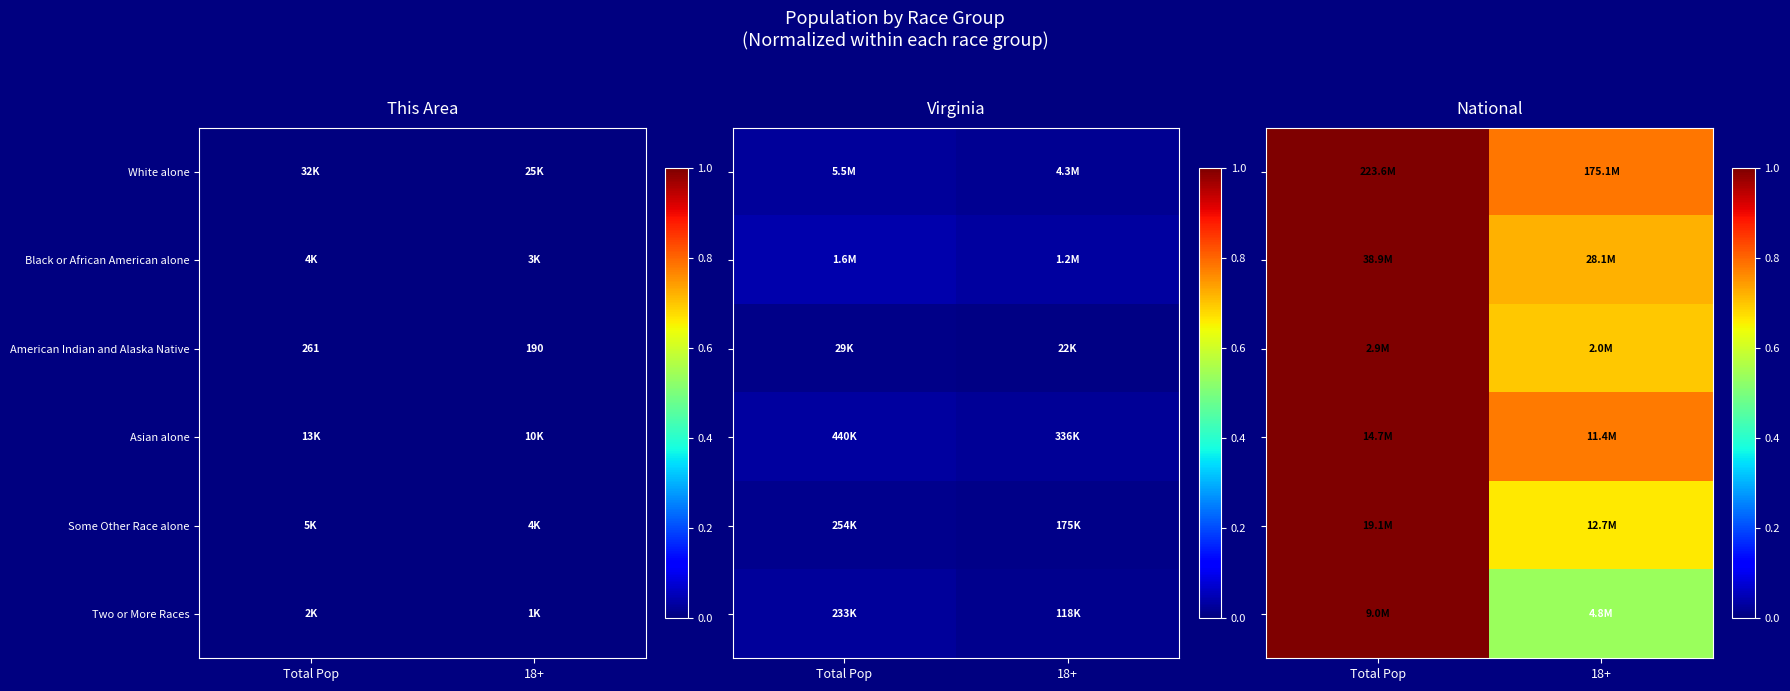

How many data points does each series have?

2